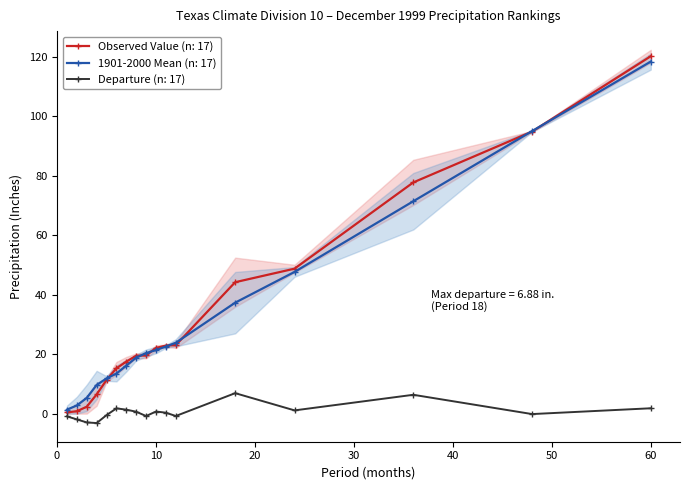

The Observed Value series shows 17.5 at 7. True or false?

True